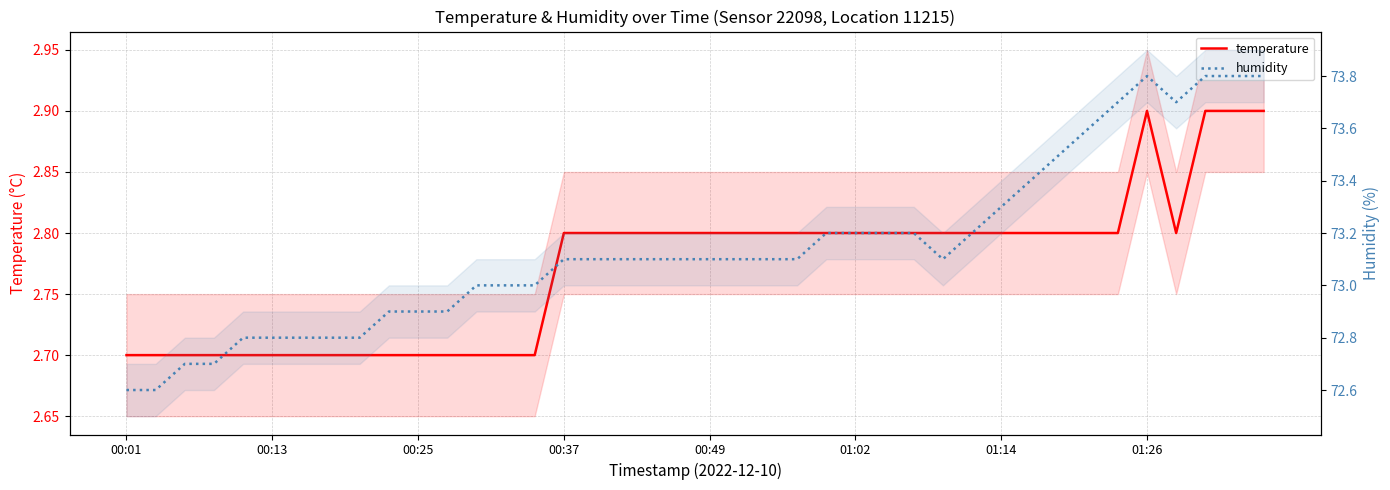

Which series has the largest total across all categories?

humidity